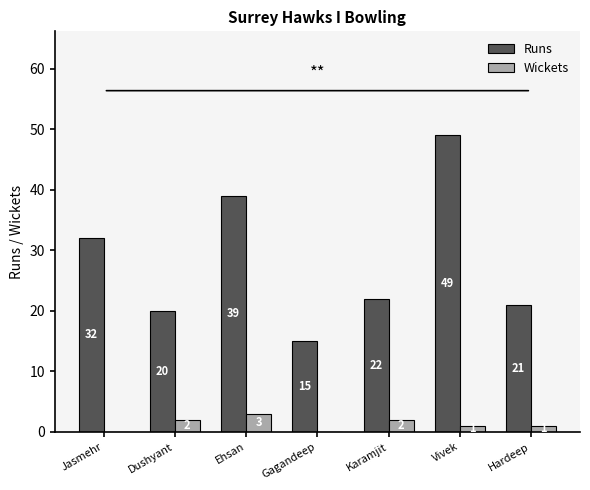

What are all the series names shown in the legend?

Runs, Wickets